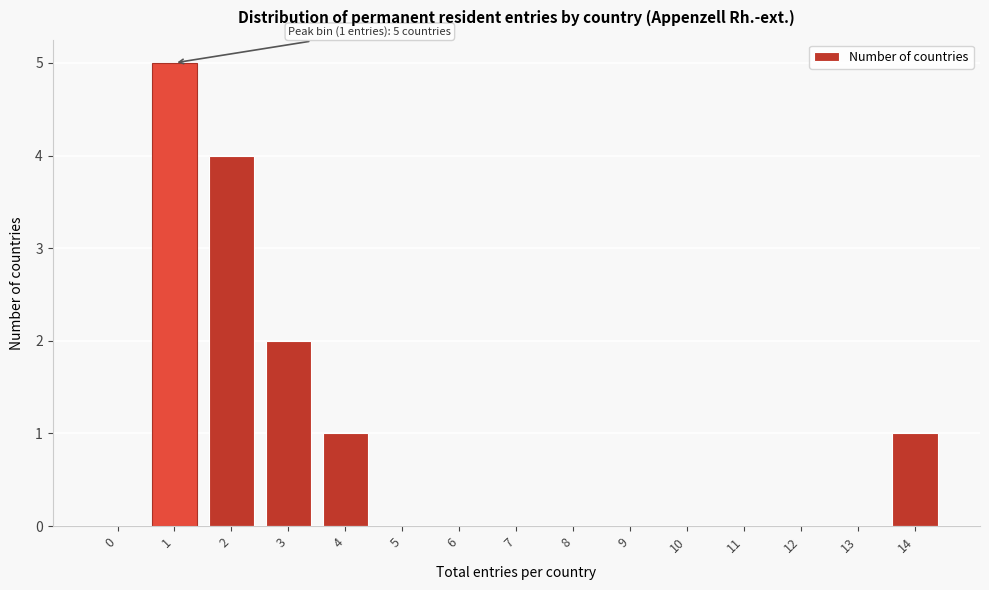

Reading left to right, list all the values displayed in this chart.

0=0	1=5	2=4	3=2	4=1	5=0	6=0	7=0	8=0	9=0	10=0	11=0	12=0	13=0	14=1